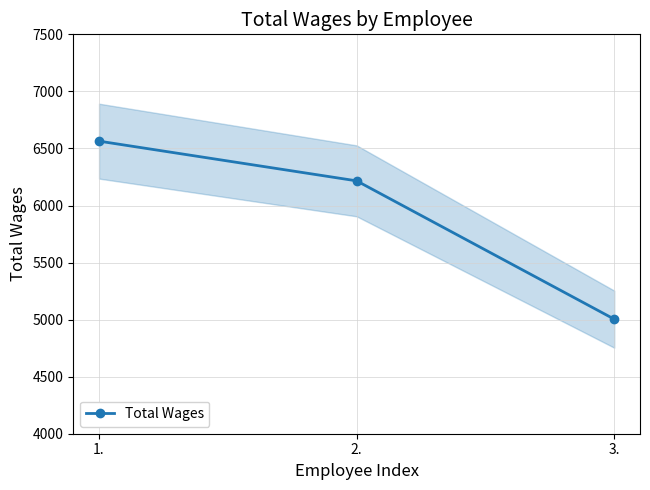

What is the value of the 3rd point from the left?

5004